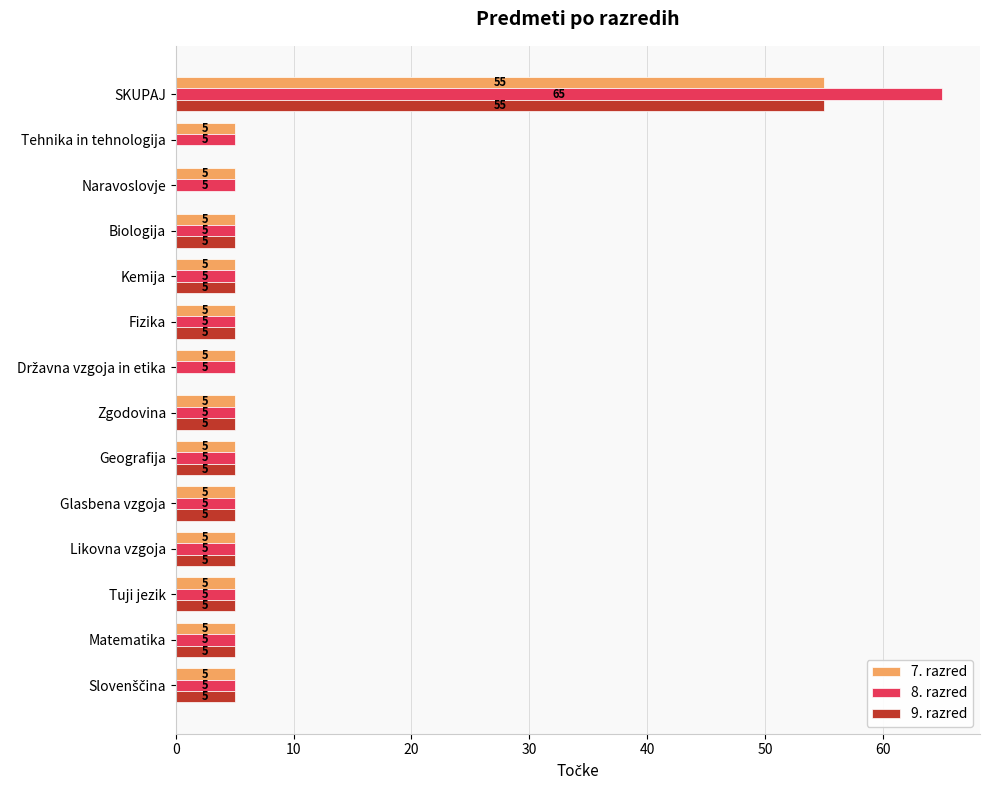

At which category is the sum across all series the highest?

SKUPAJ